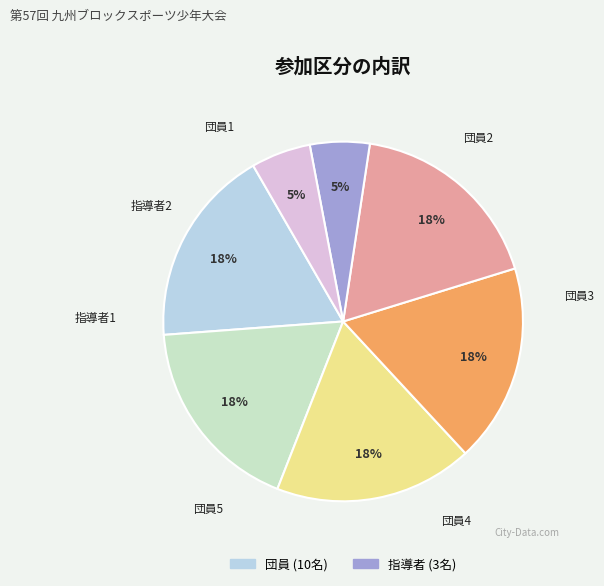

What is the smallest slice in the pie chart?

指導者